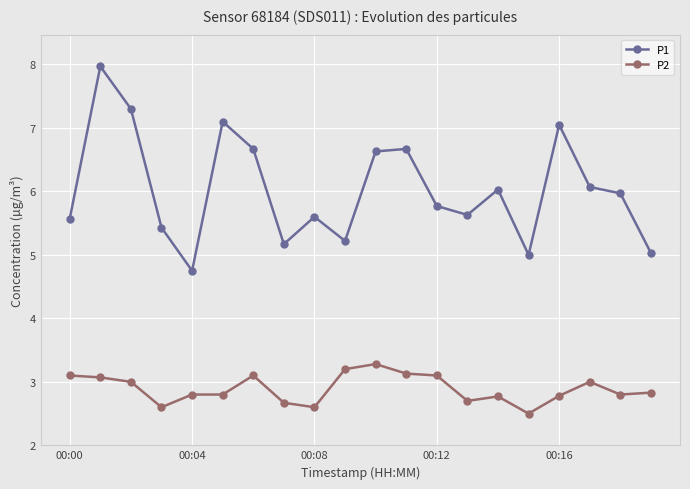

List the series in order of their peak value, lowest first.

P2, P1